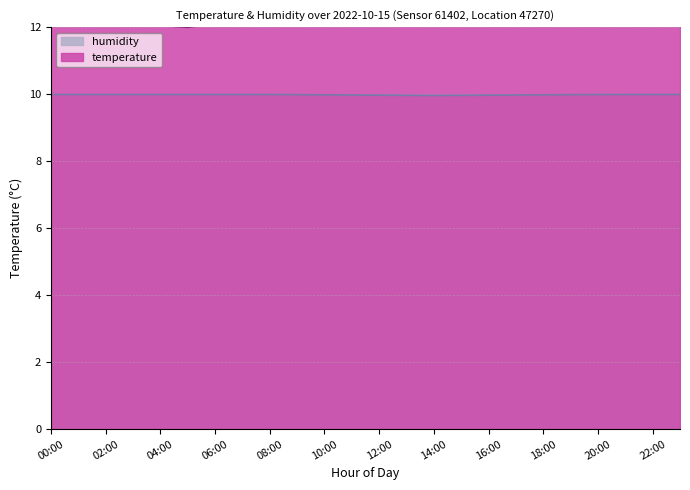

Reading left to right, list all the values displayed in this chart.

temperature: 00:00=12.2	01:00=12.2	02:00=12.2	03:00=12.1	04:00=12.1	05:00=12.0	06:00=12.1	07:00=12.2	08:00=12.3	09:00=12.5	10:00=12.8	11:00=13.1	12:00=13.4	13:00=13.6	14:00=13.7	15:00=13.5	16:00=13.2	17:00=12.9	18:00=12.7	19:00=12.5	20:00=12.4	21:00=12.3	22:00=12.2	23:00=12.1
humidity: 00:00=10.0	01:00=10.0	02:00=10.0	03:00=10.0	04:00=10.0	05:00=10.0	06:00=10.0	07:00=10.0	08:00=10.0	09:00=10.0	10:00=10.0	11:00=10.0	12:00=10.0	13:00=10.0	14:00=10.0	15:00=10.0	16:00=10.0	17:00=10.0	18:00=10.0	19:00=10.0	20:00=10.0	21:00=10.0	22:00=10.0	23:00=10.0